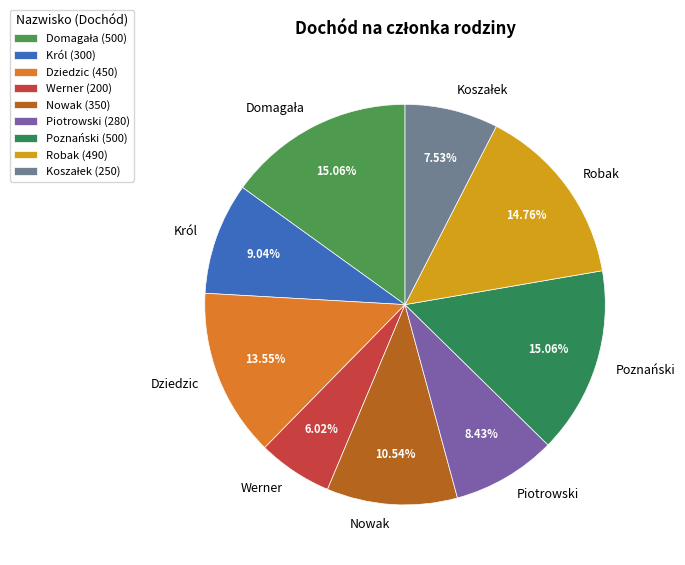

Does Werner account for over 50% of the chart?

No